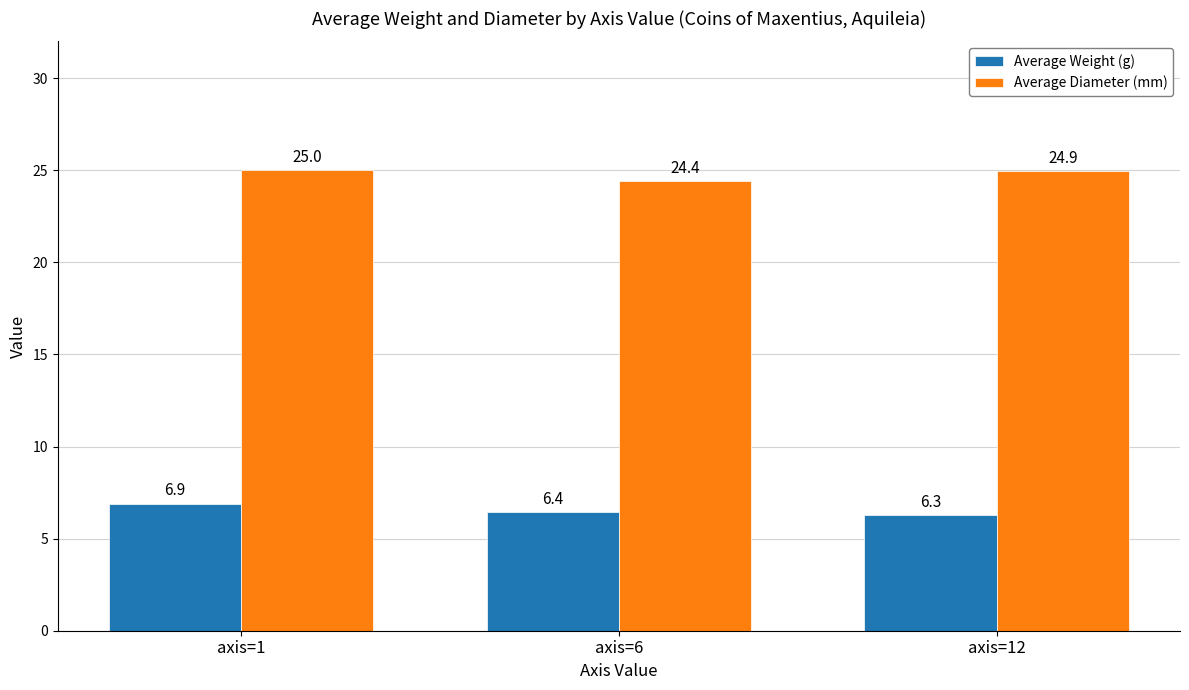

At which label is Average Diameter (mm) closest to 24?

axis=6